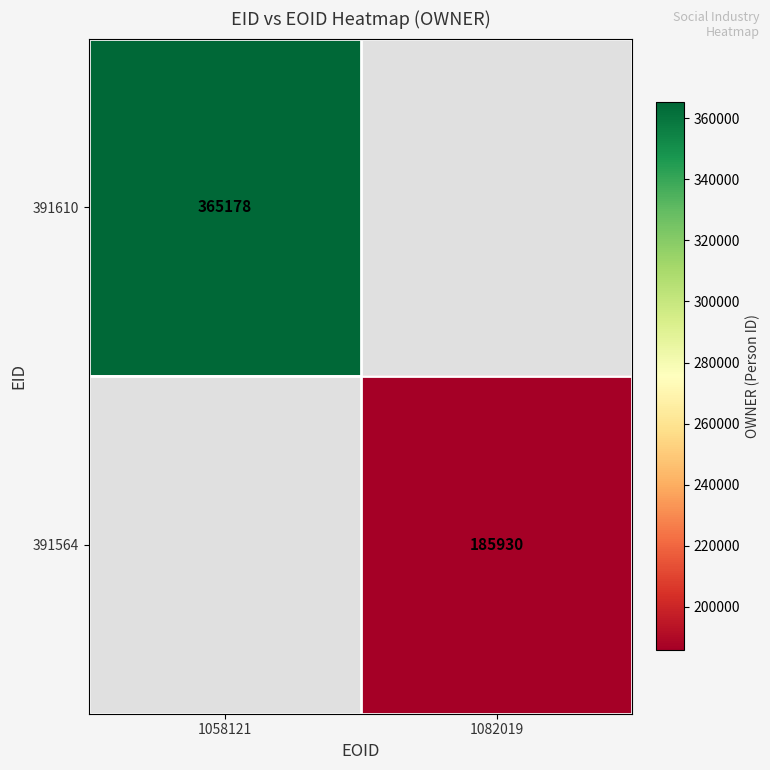

Is it true that 391564 equals 333565 at 1082019?

False